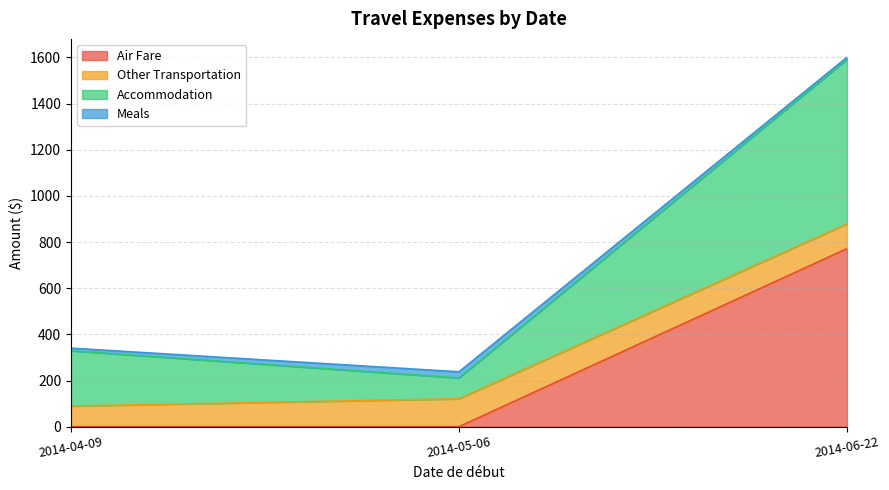

Which category has the highest value in the Air Fare series?

2014-06-22